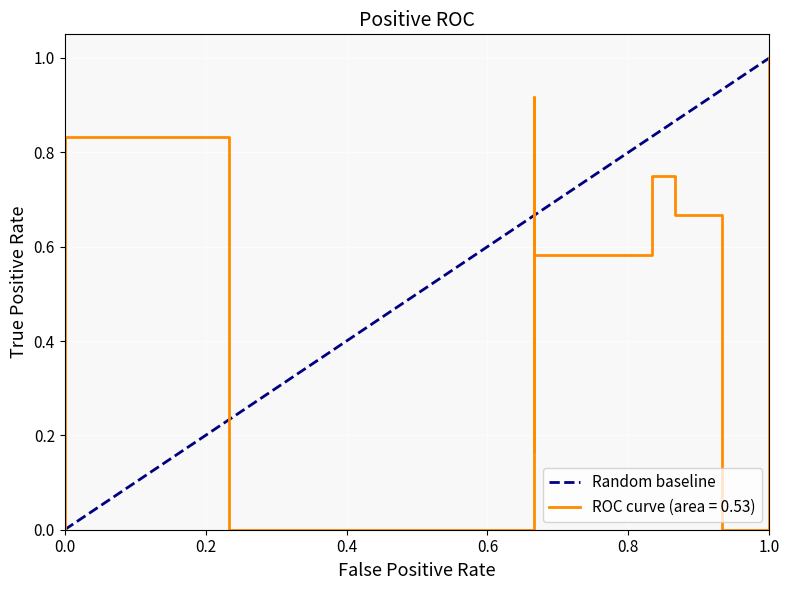

How many positive values are there?

1